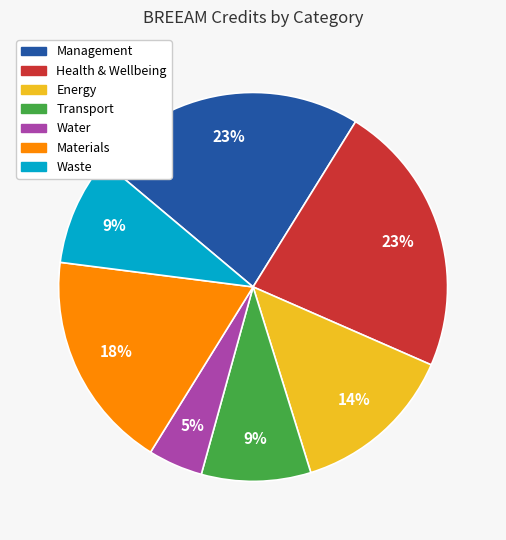

Does any single category account for the majority?

No